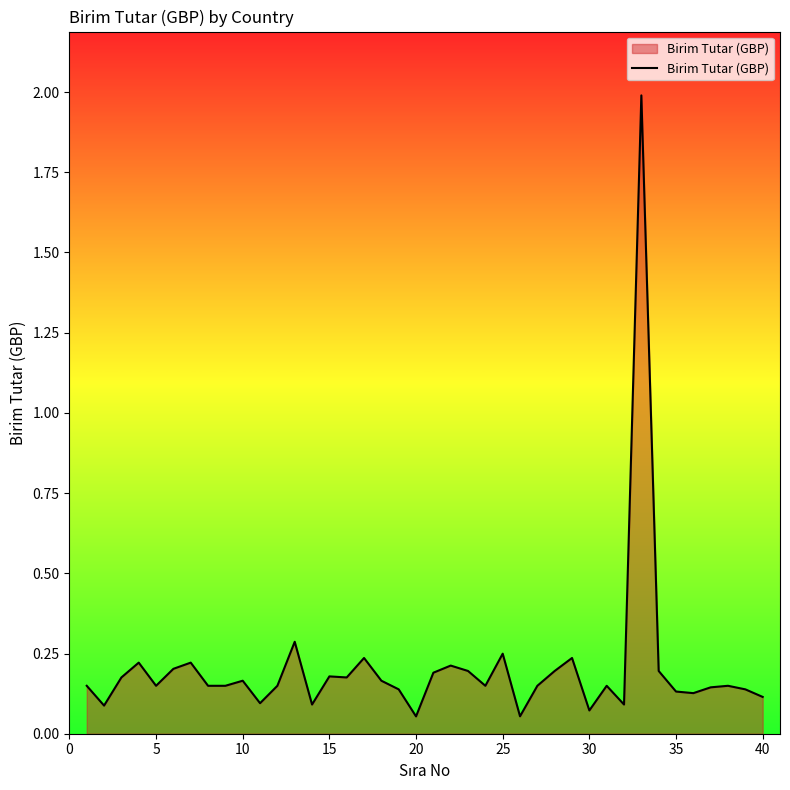

What is the maximum value shown in the chart?

2.0